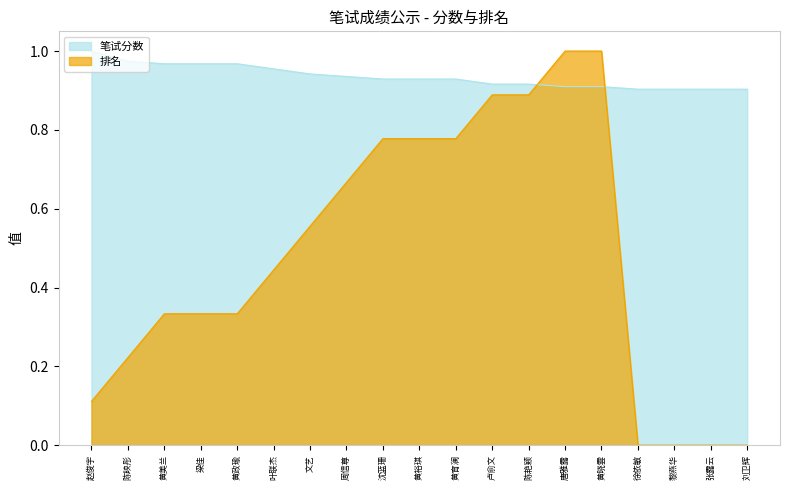

Which series has the widest spread of values?

排名